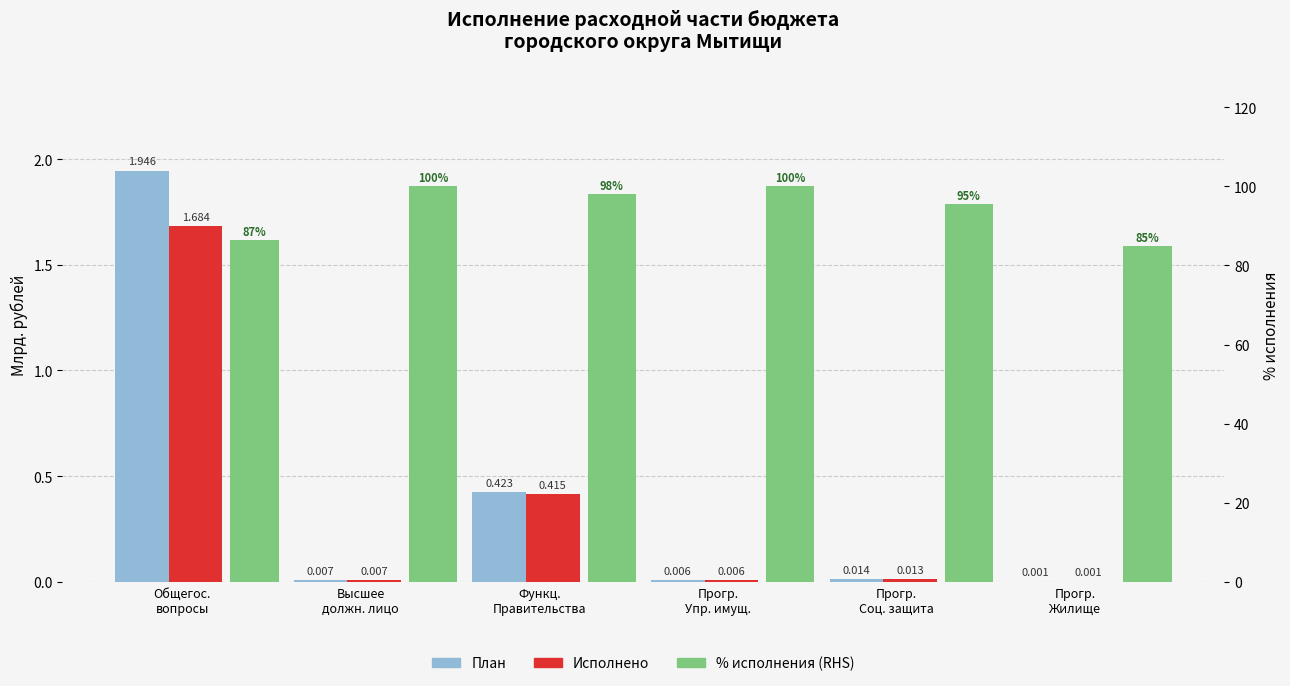

Count the number of categories in the chart.

6